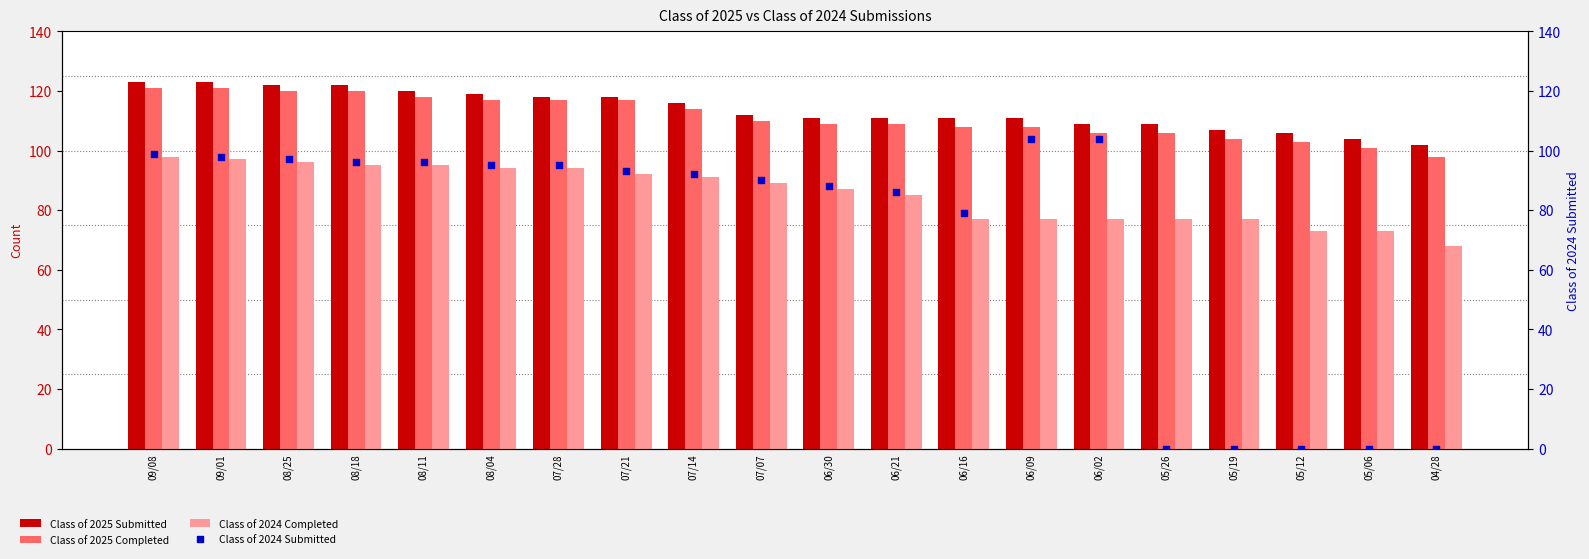

Which series reaches the minimum Y coordinate?

Class of 2024 Submitted